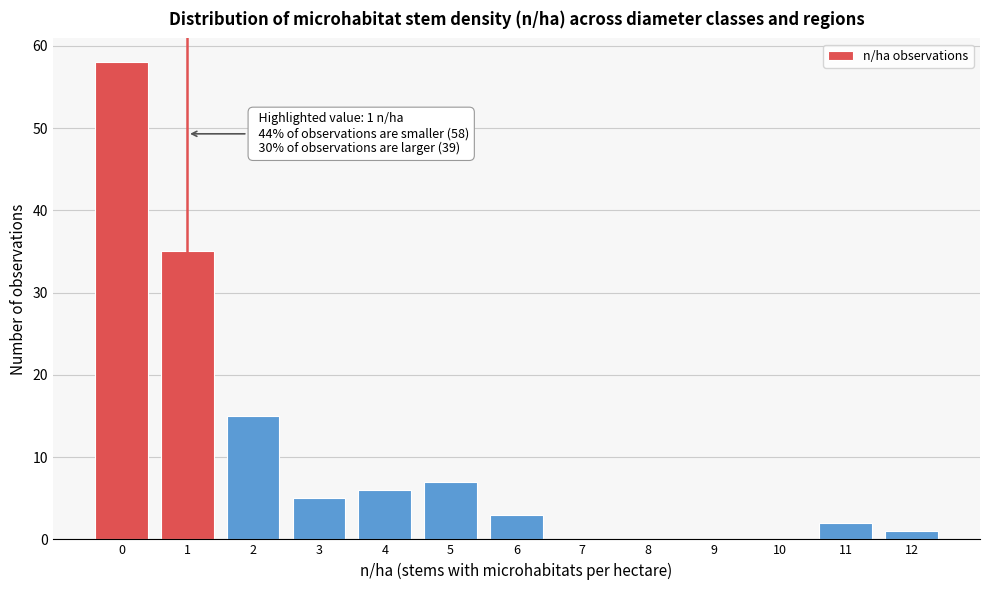

Reading left to right, what are all the values shown in this chart?

0=58	1=35	2=15	3=5	4=6	5=7	6=3	7=0	8=0	9=0	10=0	11=2	12=1